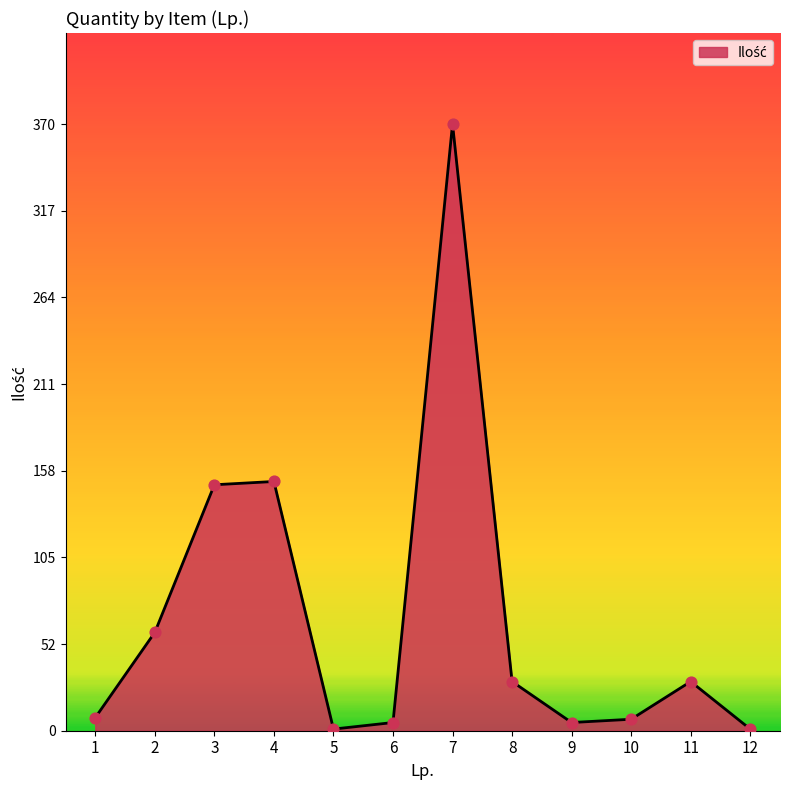

What is the change in value from 5 to 11?

+29